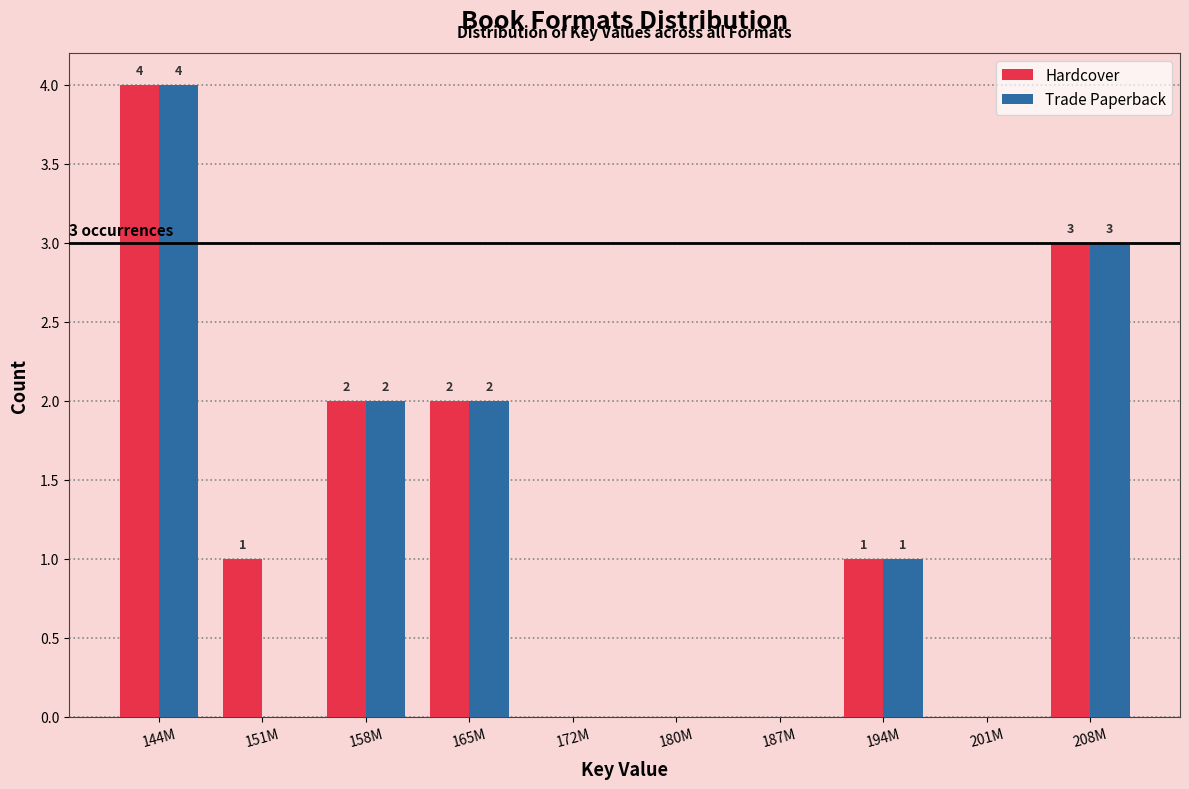

Reading right to left, extract all data points from this chart.

Hardcover: 208M=3	201M=0	194M=1	187M=0	180M=0	172M=0	165M=2	158M=2	151M=1	144M=4
Trade Paperback: 208M=3	201M=0	194M=1	187M=0	180M=0	172M=0	165M=2	158M=2	151M=0	144M=4